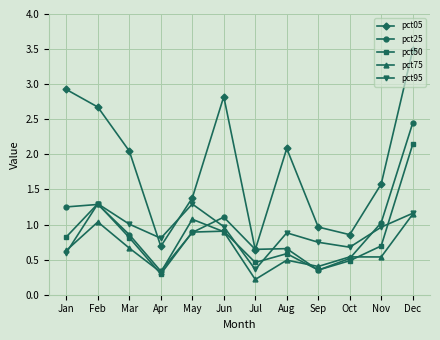

In pct05, how many points are higher than both neighbors (excluding endpoints)?

2